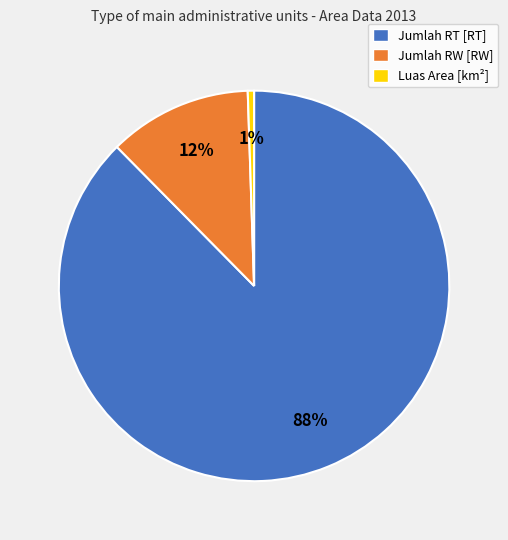

How many slices are in this pie chart?

3